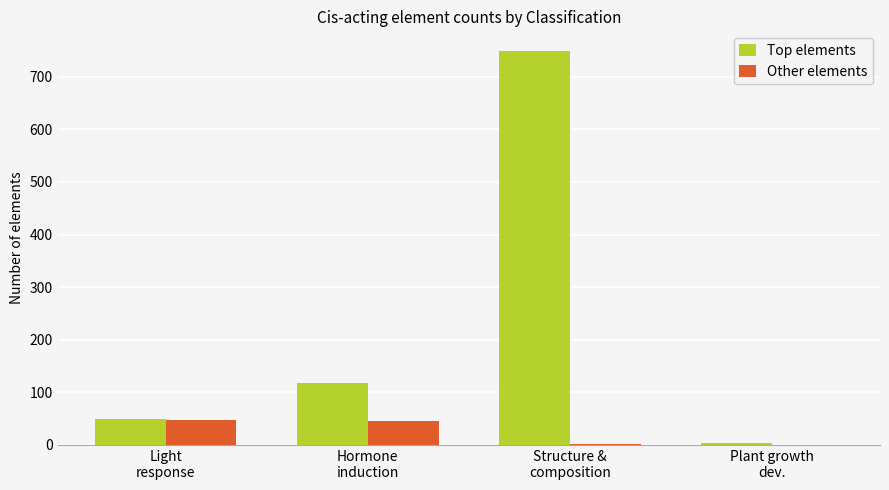

What is the difference between the Other elements values at Hormone
induction and Plant growth
dev.?

45